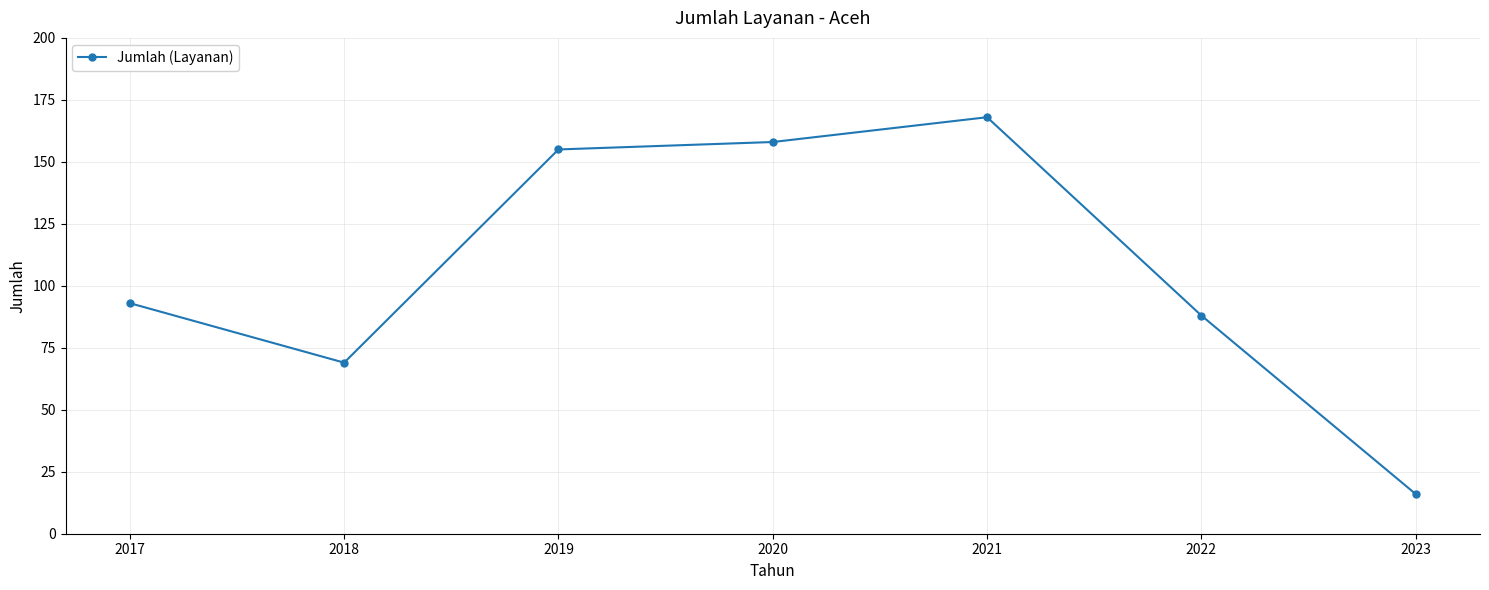

What is the minimum value shown in the chart?

16